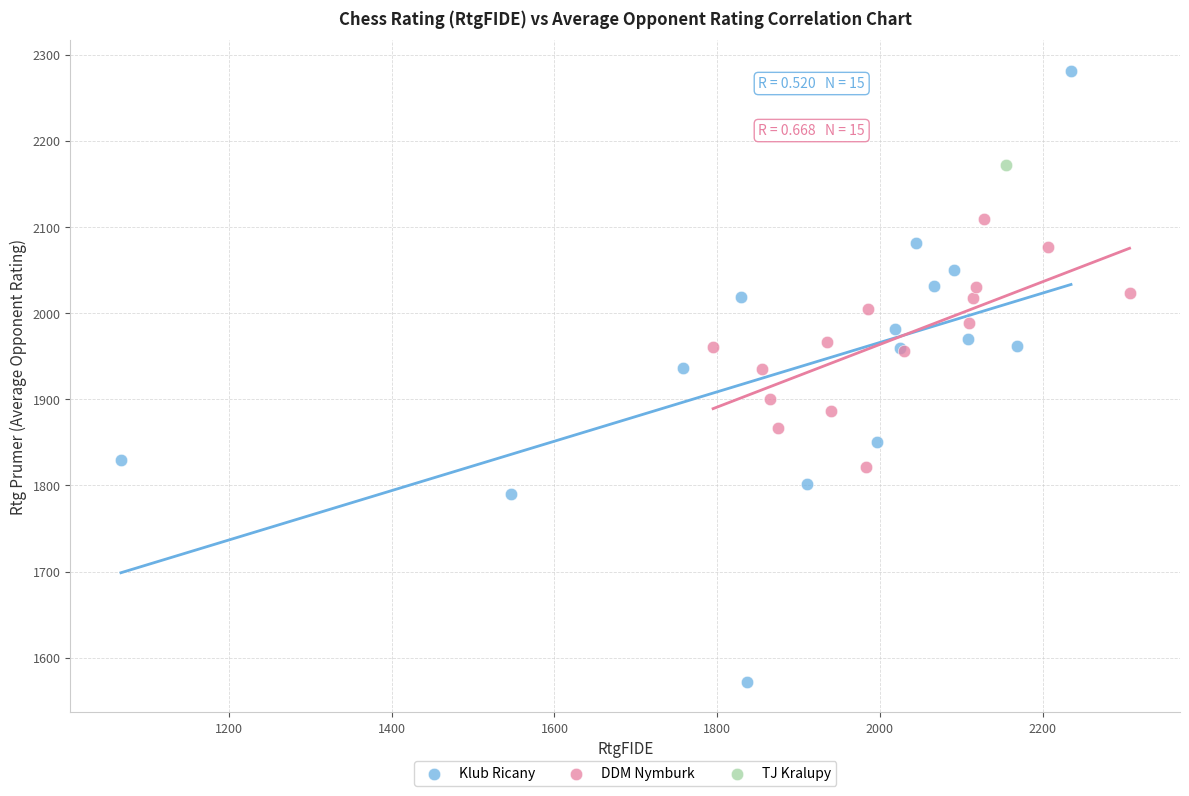

What are all the series names shown in the legend?

Klub Ricany, DDM Nymburk, TJ Kralupy